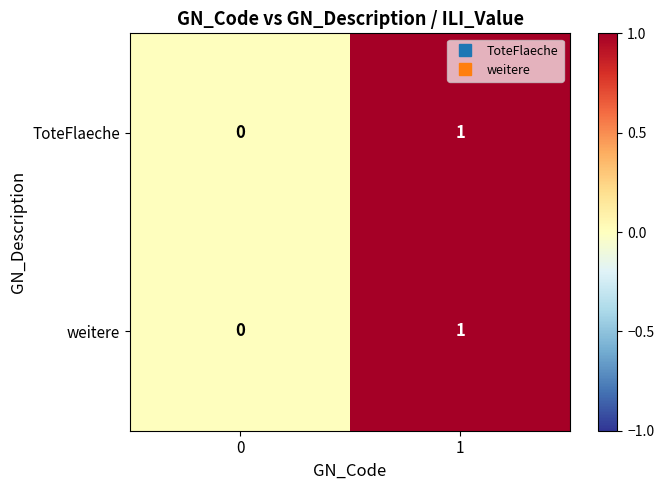

The ToteFlaeche series shows 1 at 0. True or false?

False